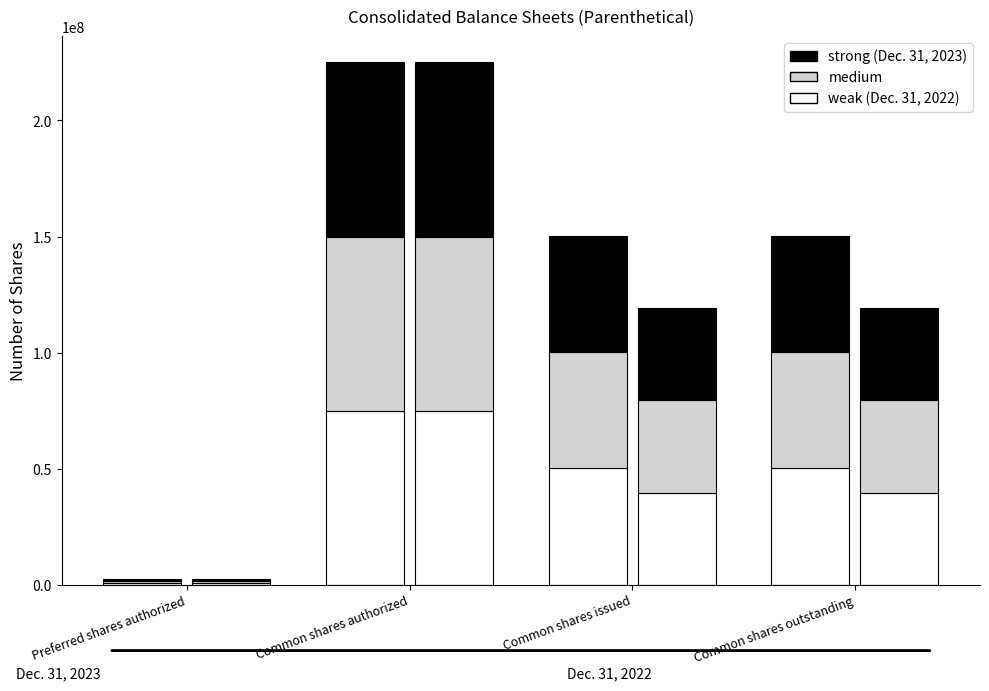

At Common shares authorized, list the series in order from largest to smallest.

weak, medium, strong